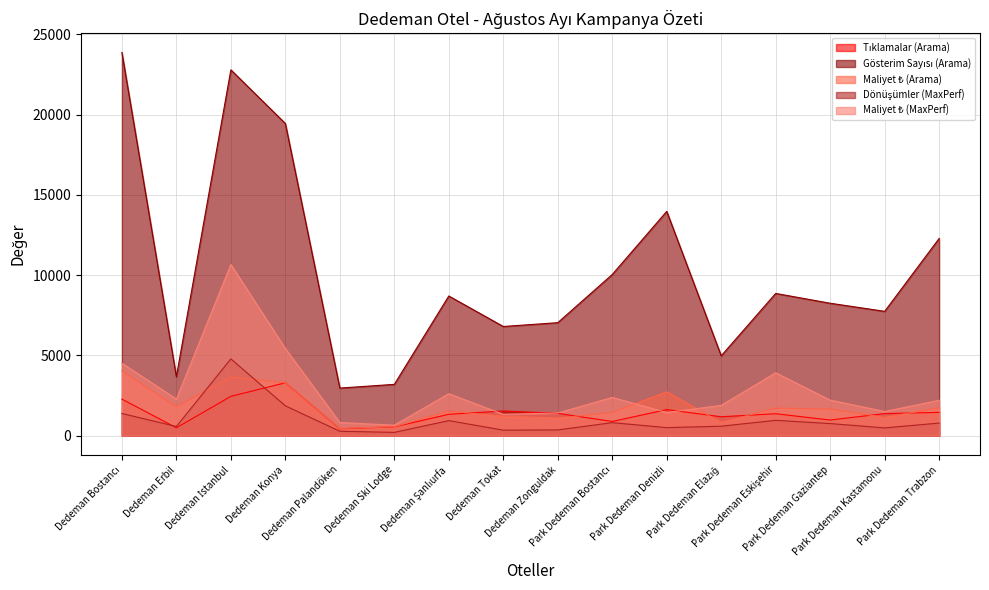

What is the maximum value shown in the chart?

23867.0